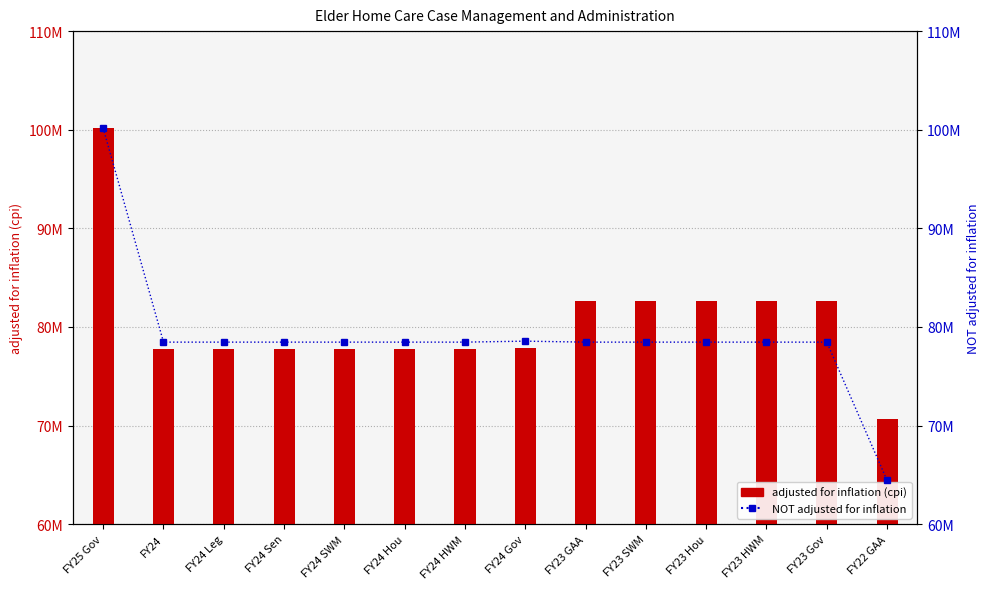

Rank the series by their maximum value, from lowest to highest.

adjusted for inflation (cpi), NOT adjusted for inflation